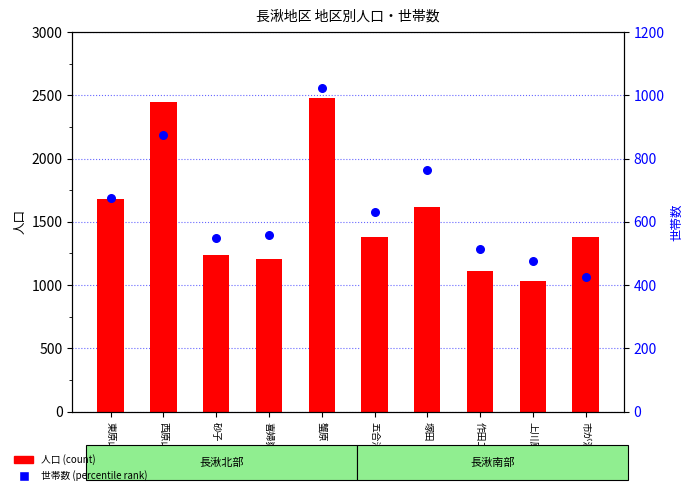

What are all the series names shown in the legend?

人口 (count), 世帯数 (percentile rank)